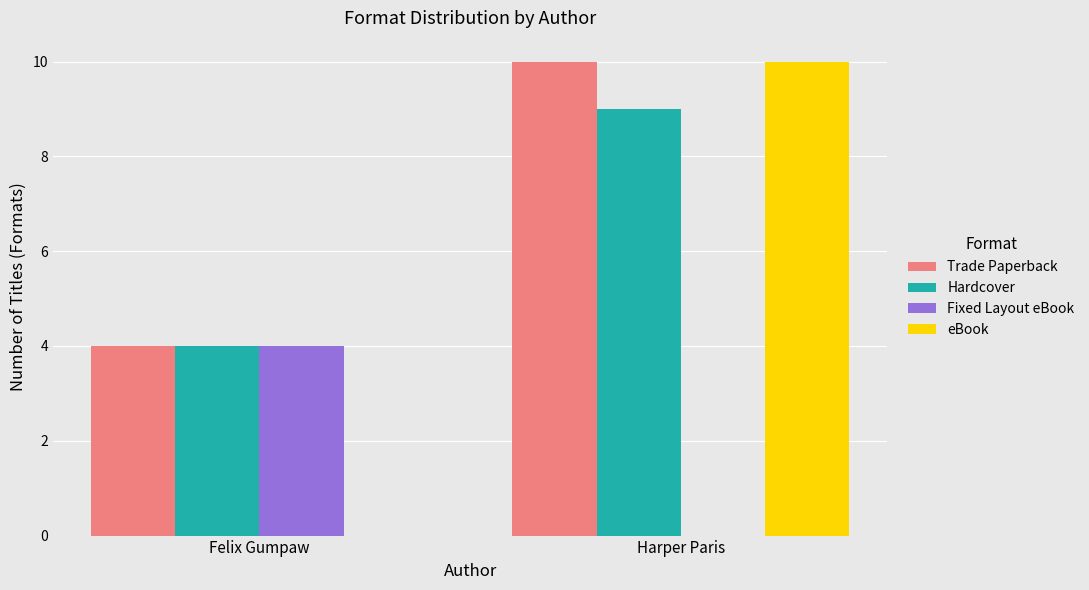

The value of Trade Paperback at Harper Paris is 10. True or false?

True